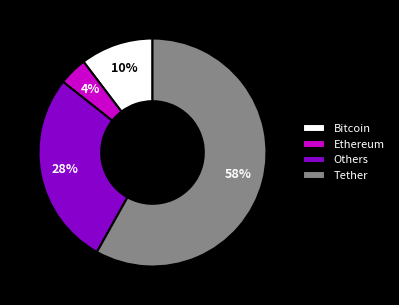

Which has a higher value, Others or Bitcoin?

Others